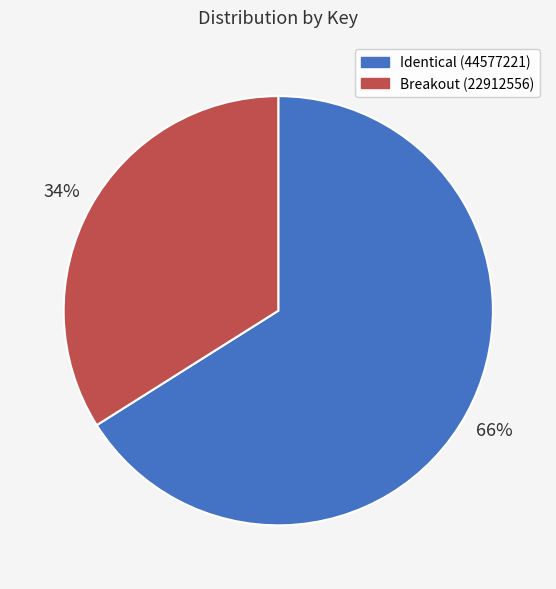

Which slice is the largest?

Identical (44577221)